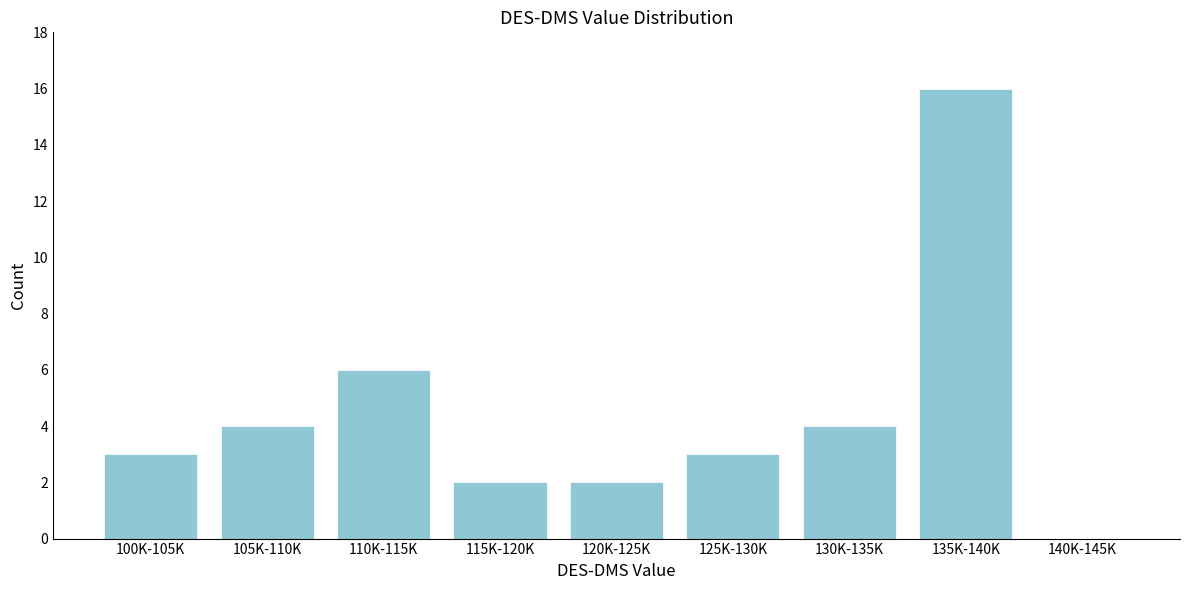

Which has a higher value, 125K-130K or 140K-145K?

125K-130K